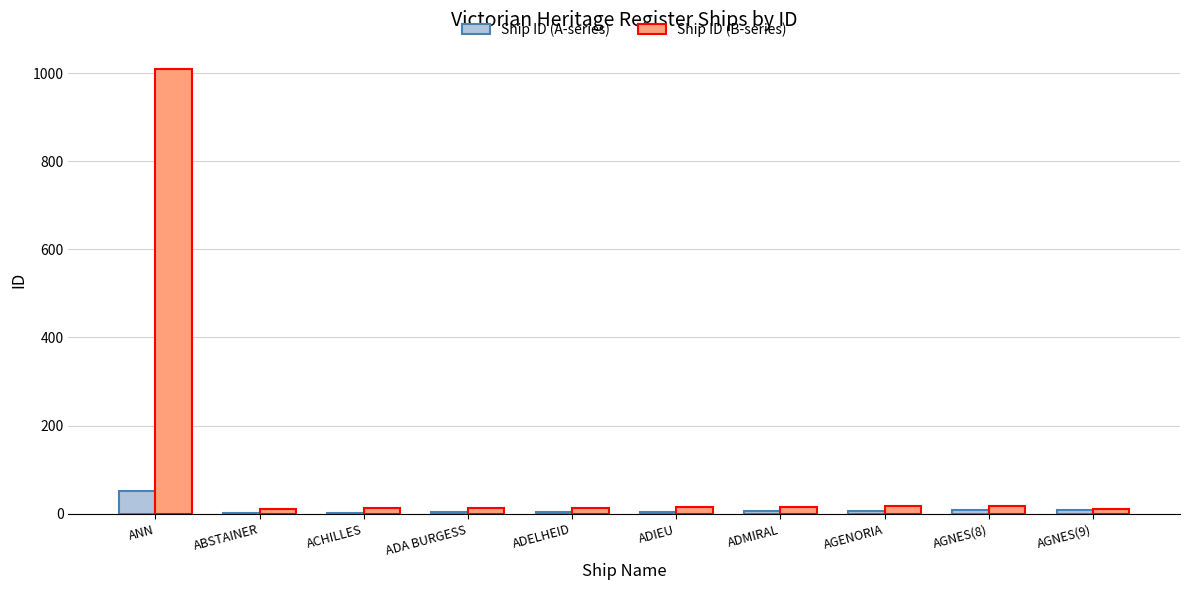

What is the total value across all series at ANN?

1060